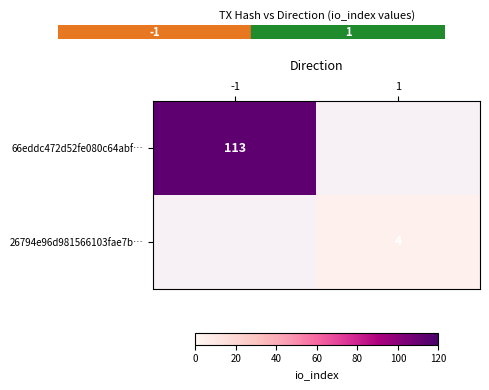

True or false: 66eddc472d52fe080c64abf… has a value of 64 at -1.

False